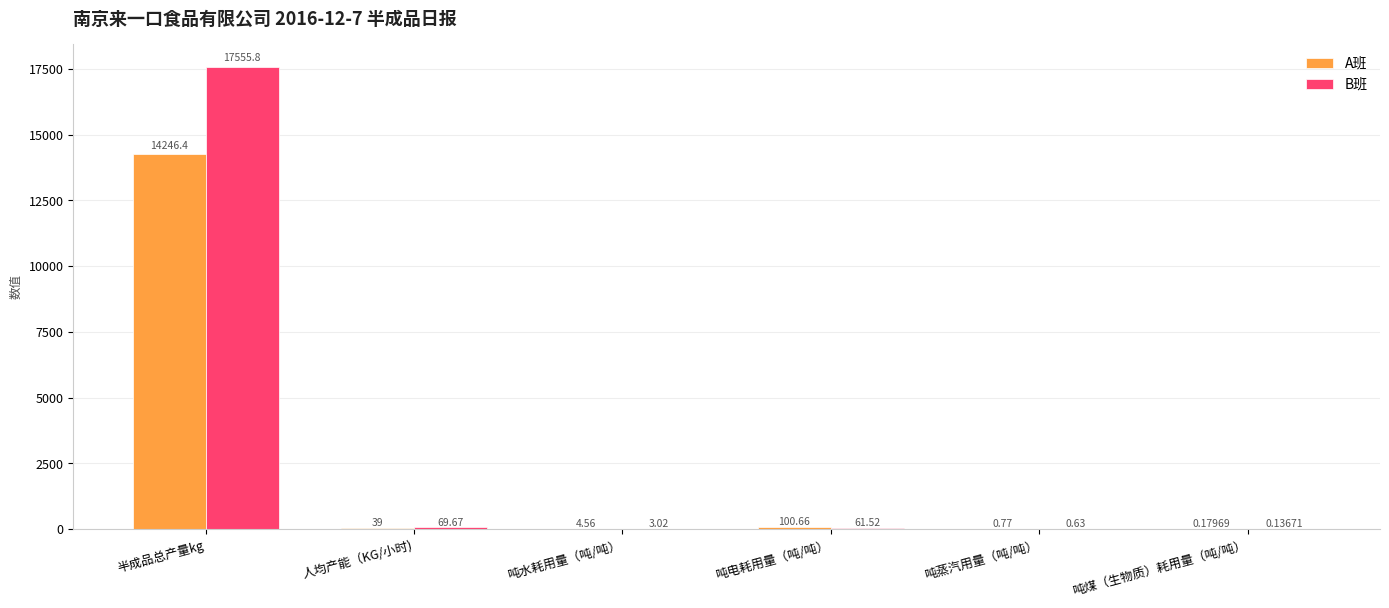

At which category is the sum across all series the highest?

半成品总产量kg